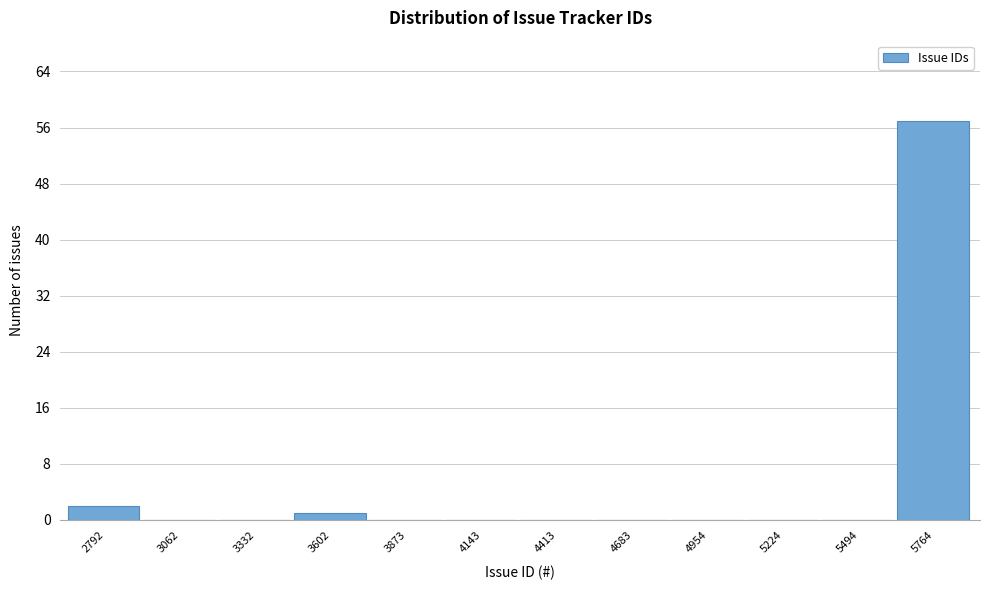

Reading left to right, extract all data points from this chart.

2792=2	3062=0	3332=0	3602=1	3873=0	4143=0	4413=0	4683=0	4954=0	5224=0	5494=0	5764=57